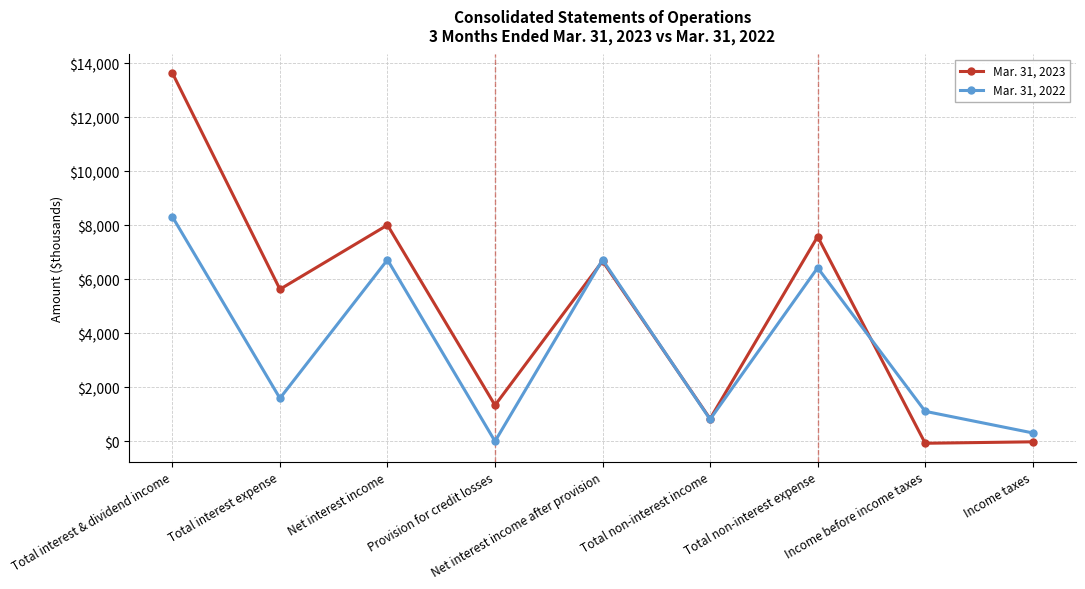

Does the chart display data point markers on the line(s)?

Yes